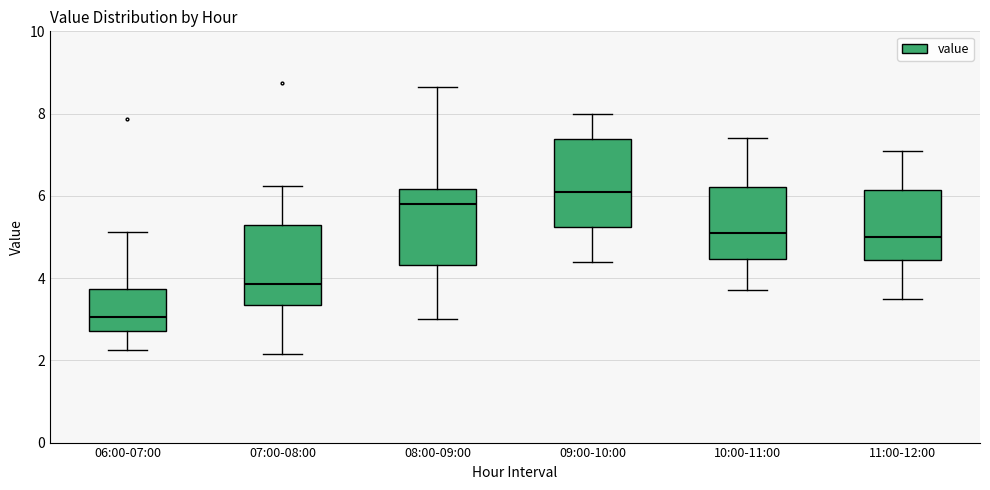

Which box's median line is the lowest?

06:00-07:00